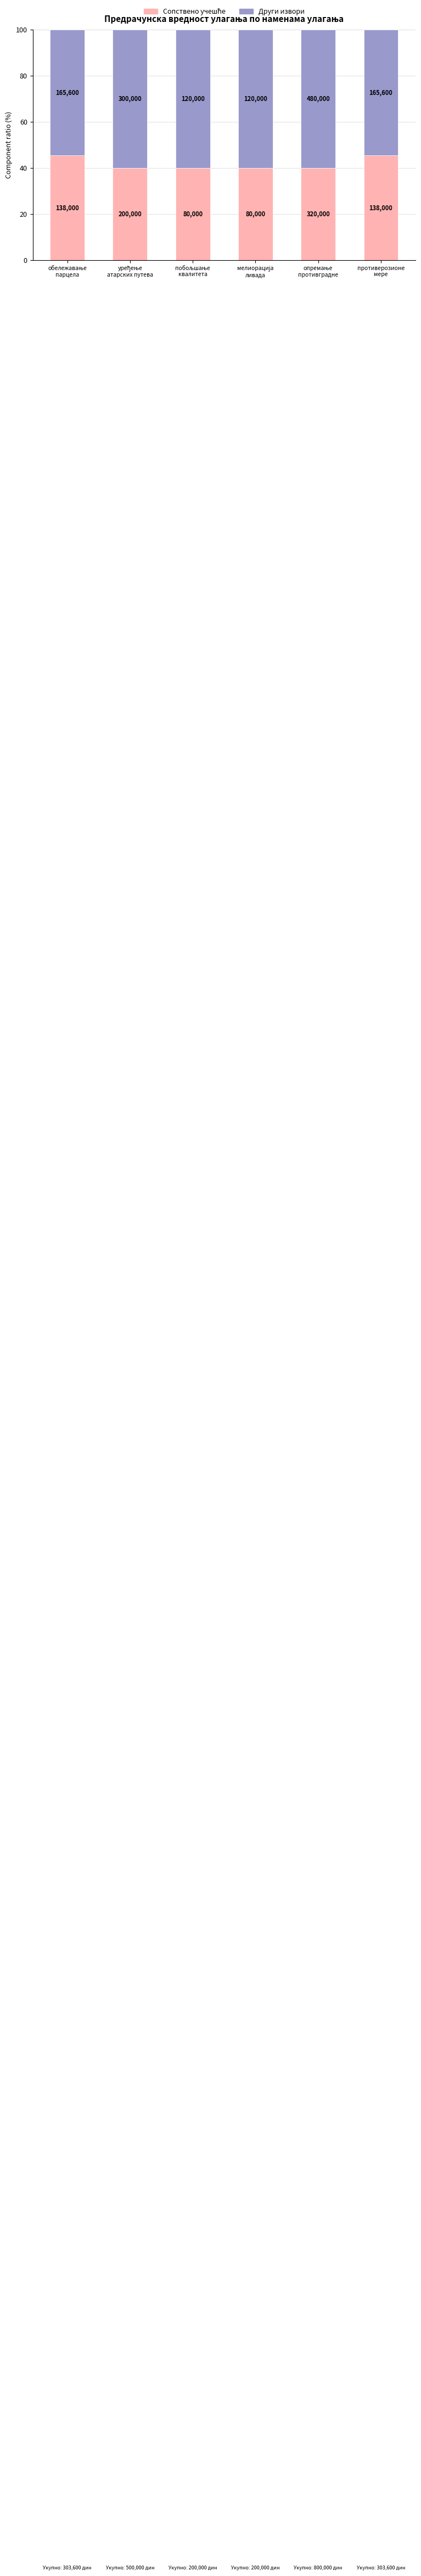

Does the chart contain stacked bars?

Yes